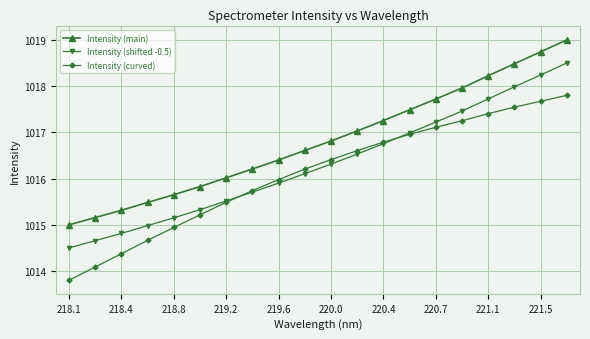

What is the value of the Intensity (shifted -0.5) point at the 18th from the left?

1018.0